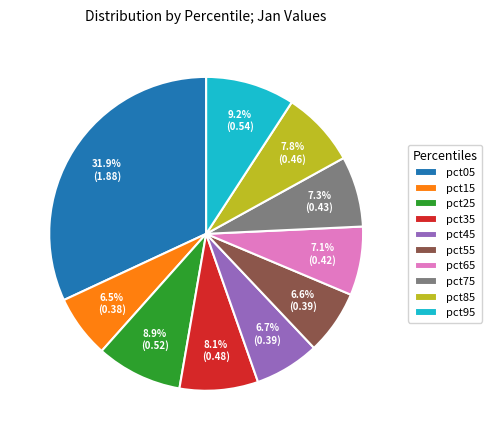

To the nearest percent, what is the difference between the pct15 and pct95 slice percentages?

3%